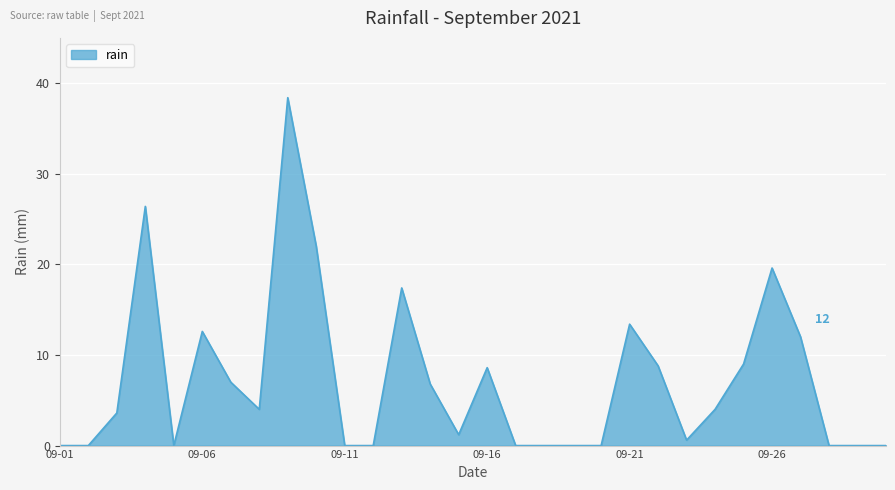

What is the difference between the maximum and minimum values?

38.4